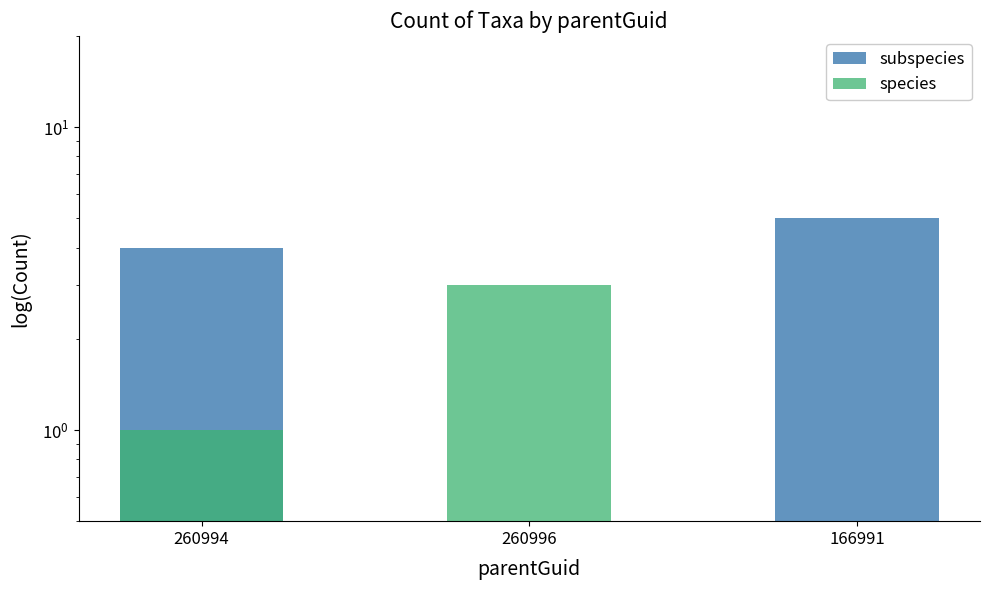

Which has a higher value, 260996 or 260994?

260994